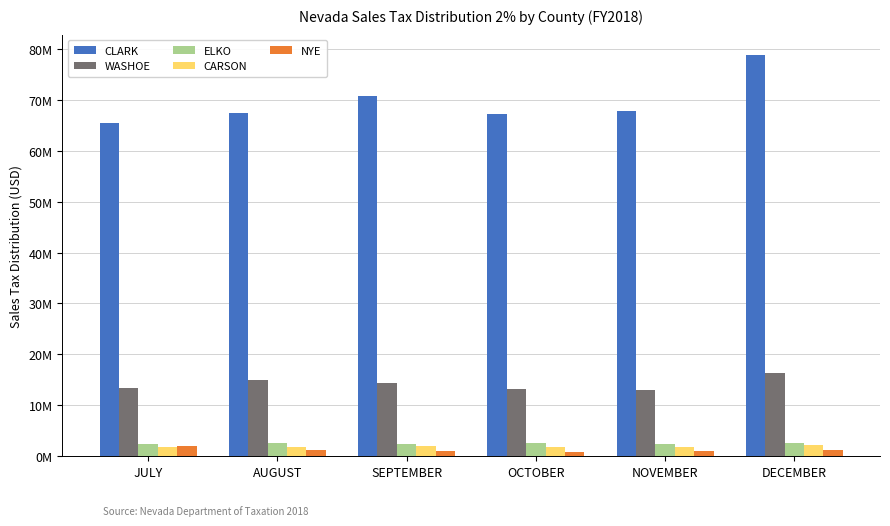

The CLARK series shows 67197241.8 at OCTOBER. True or false?

True